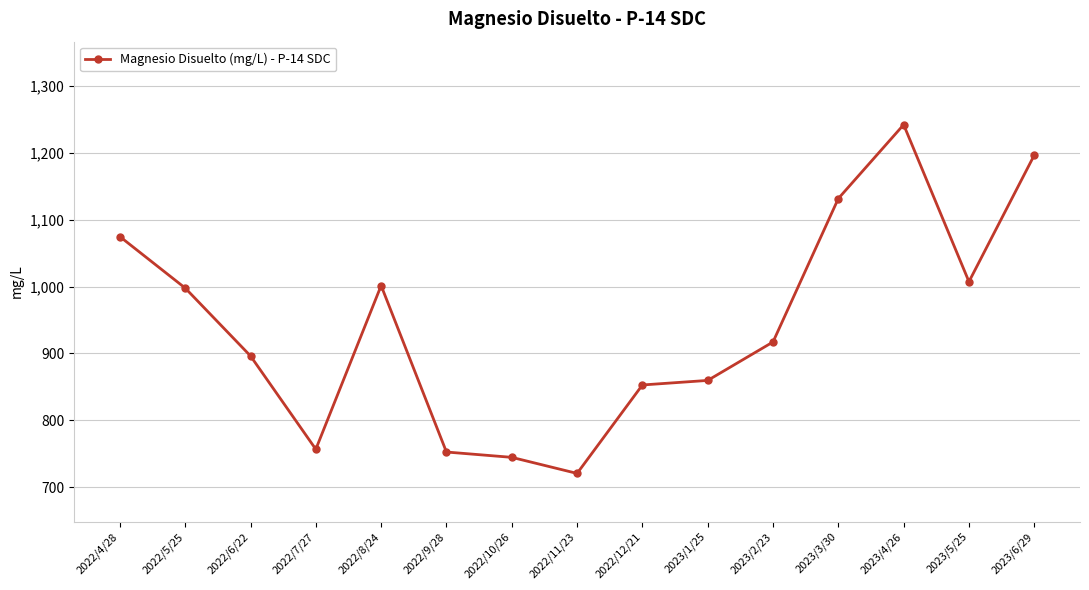

Count the number of categories in the chart.

15